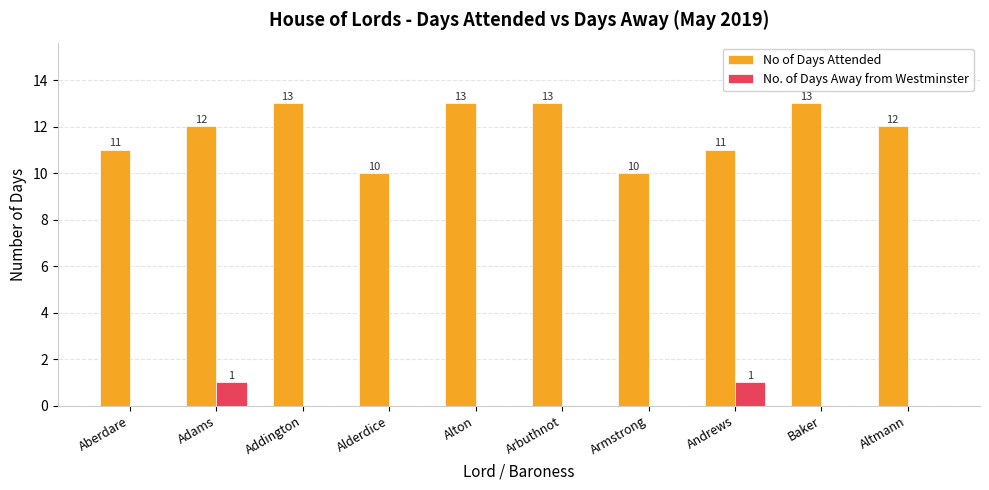

Are the bars grouped side by side (vs. stacked)?

Yes